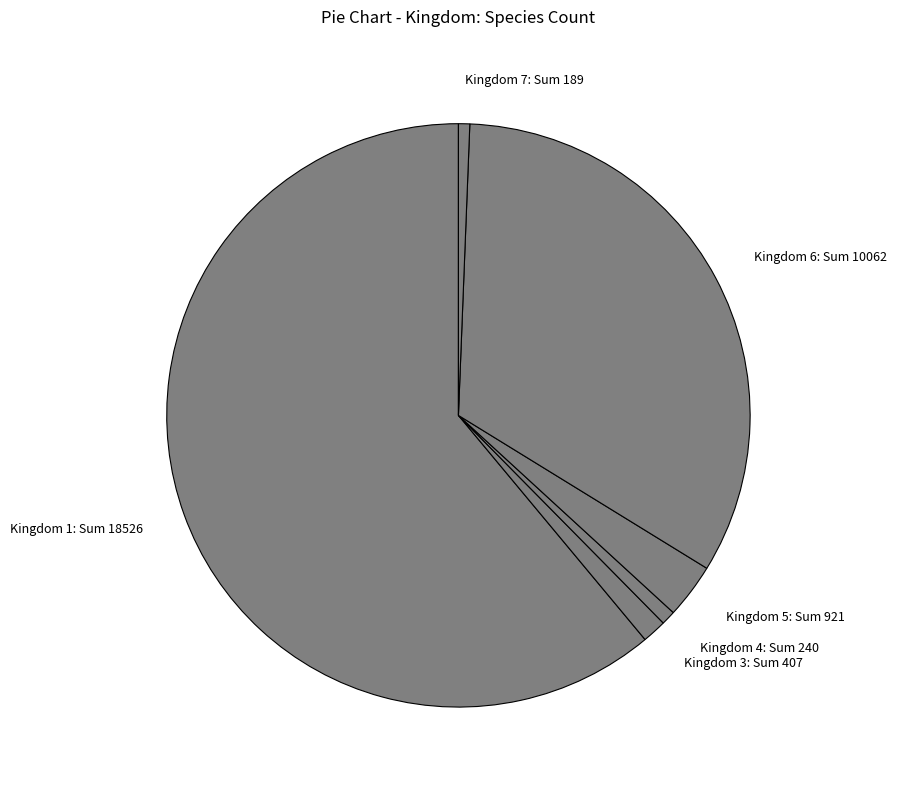

What is the largest slice in the pie chart?

Kingdom 1: Sum 18526